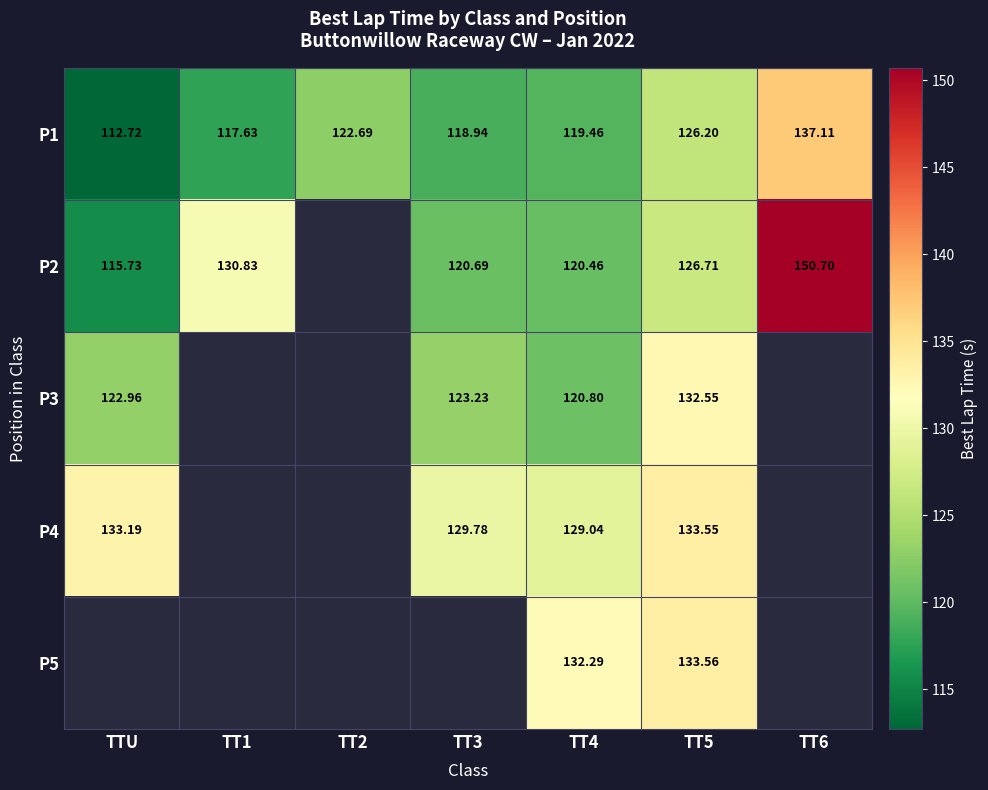

What is the difference between the maximum and minimum values in the P4 series?

4.5